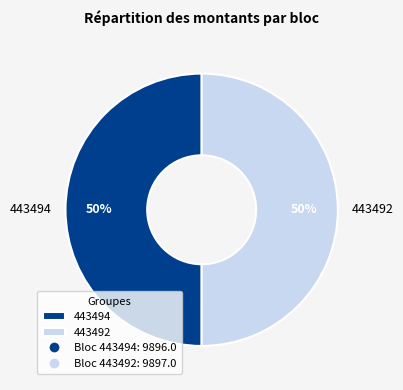

To the nearest percent, what portion does 443492 represent?

50%